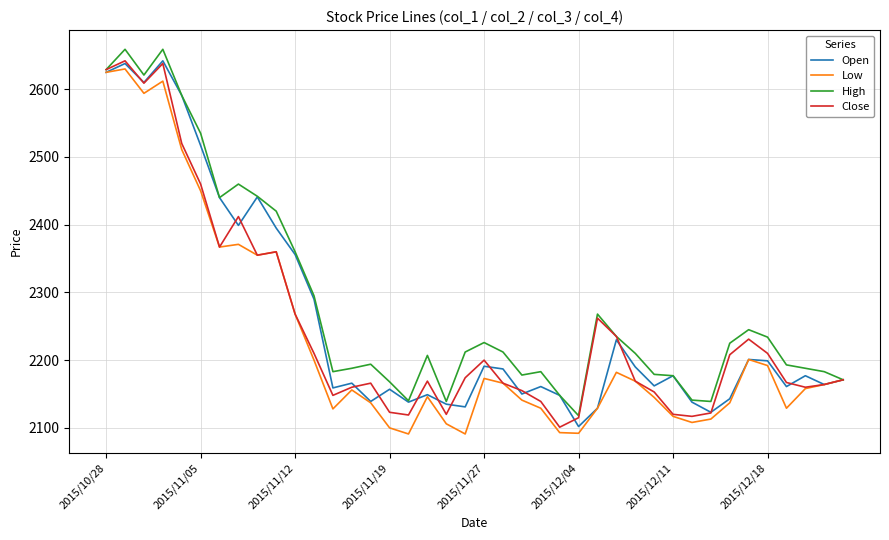

What is the maximum value for High?

2659